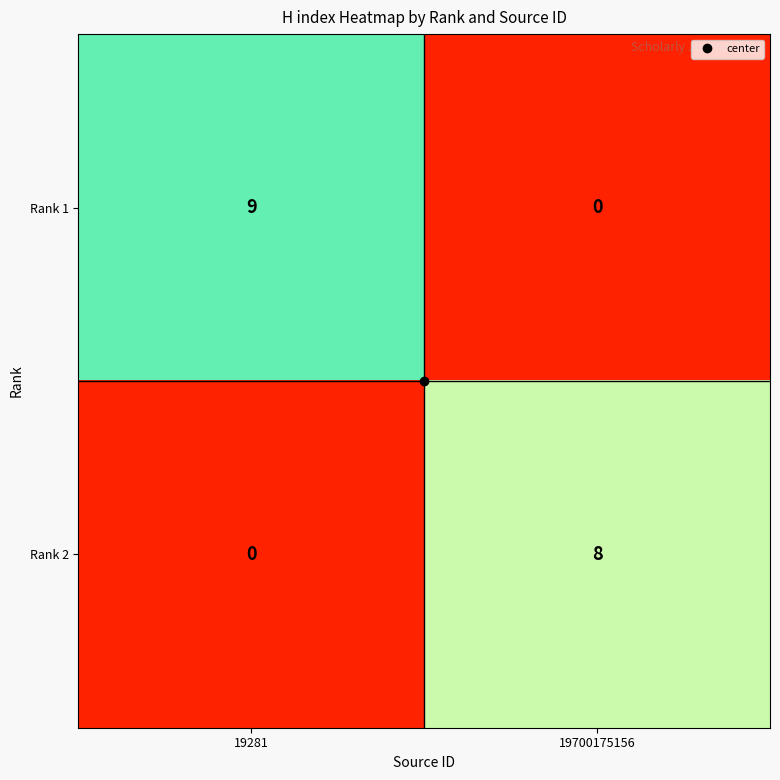

Rank the series at 19700175156 from highest to lowest value.

Rank 2, Rank 1